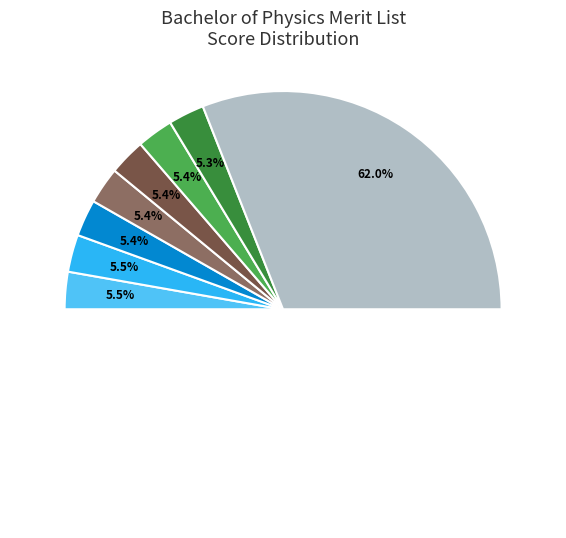

Which has a higher value, Ayesha Khan or Asma Bibi?

Ayesha Khan